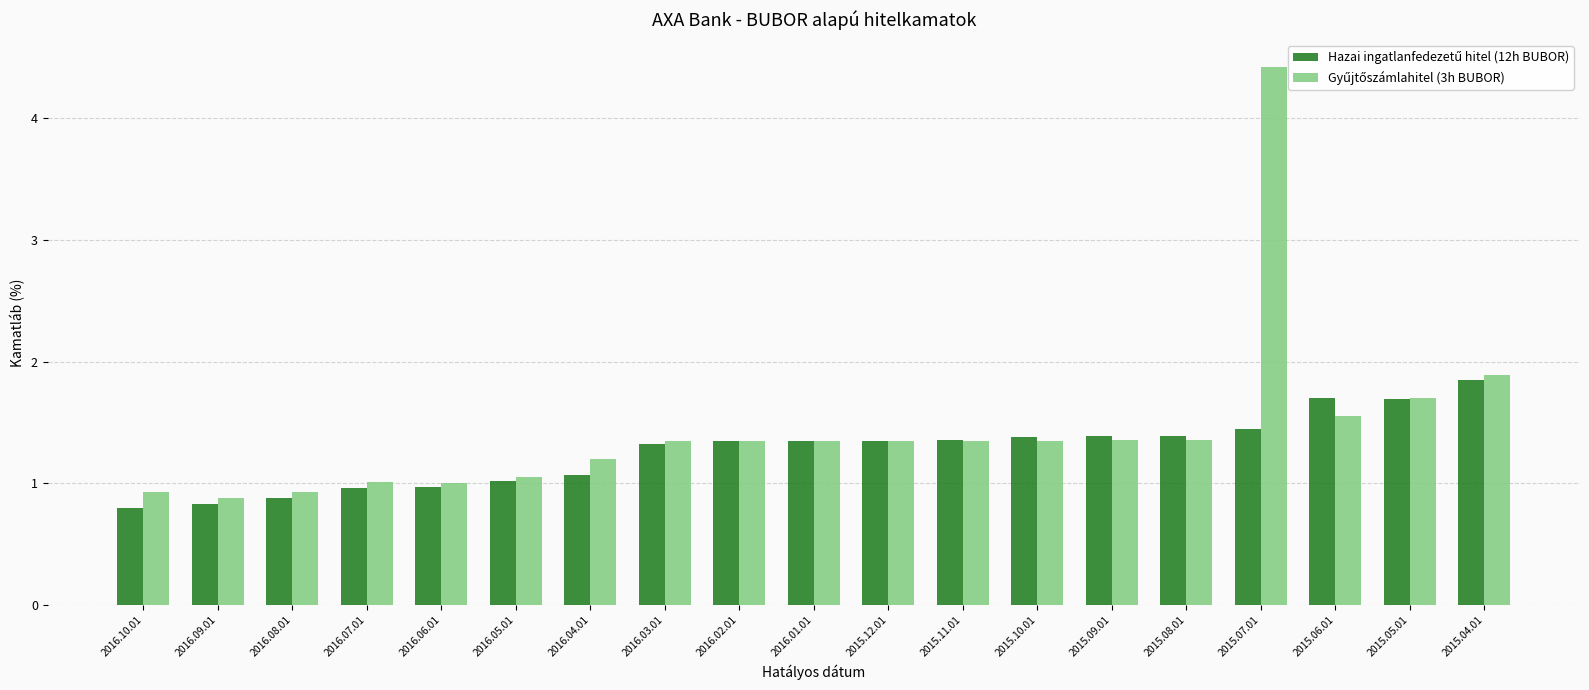

At how many categories does at least one series exceed 2?

1